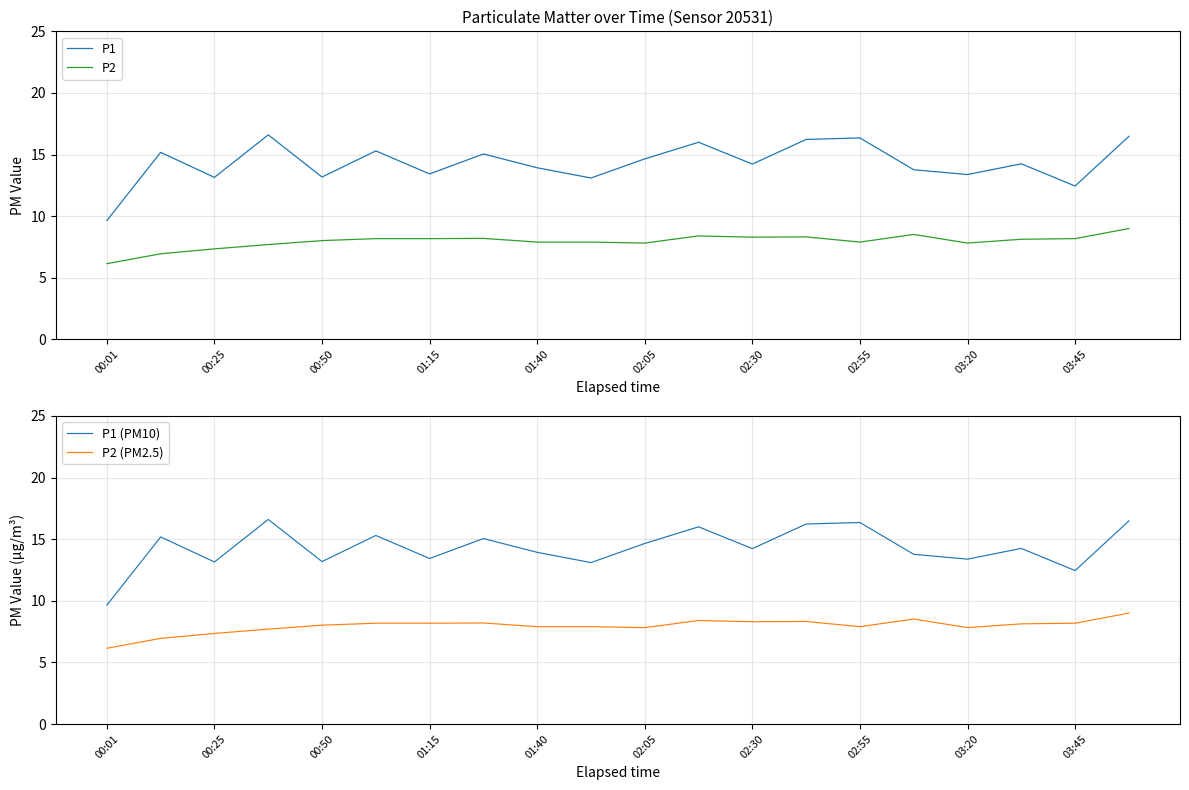

True or false: P2 has a value of 7.9 at 01:40.

True